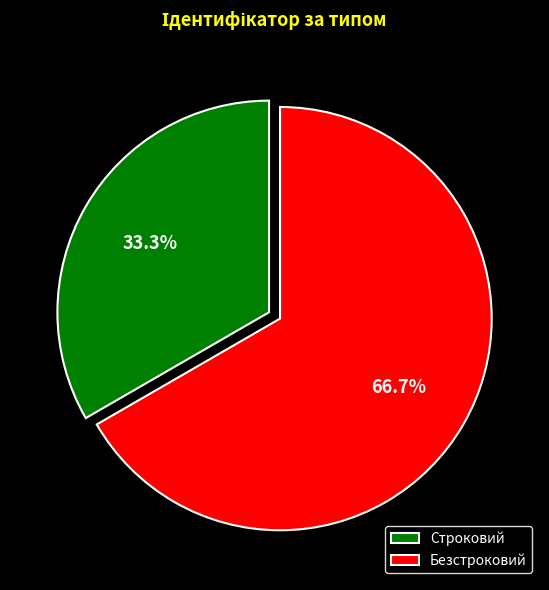

To the nearest percent, what portion does Безстроковий represent?

67%